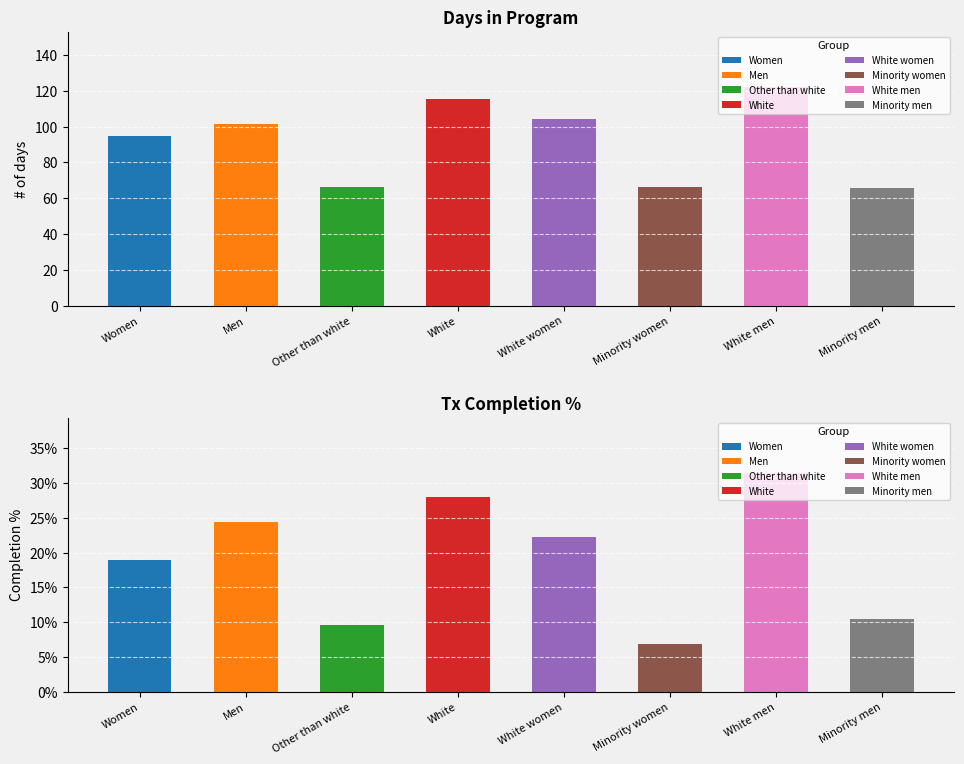

At Other than white, list the series in order from smallest to largest.

Tx completion % (x100), # of days in program